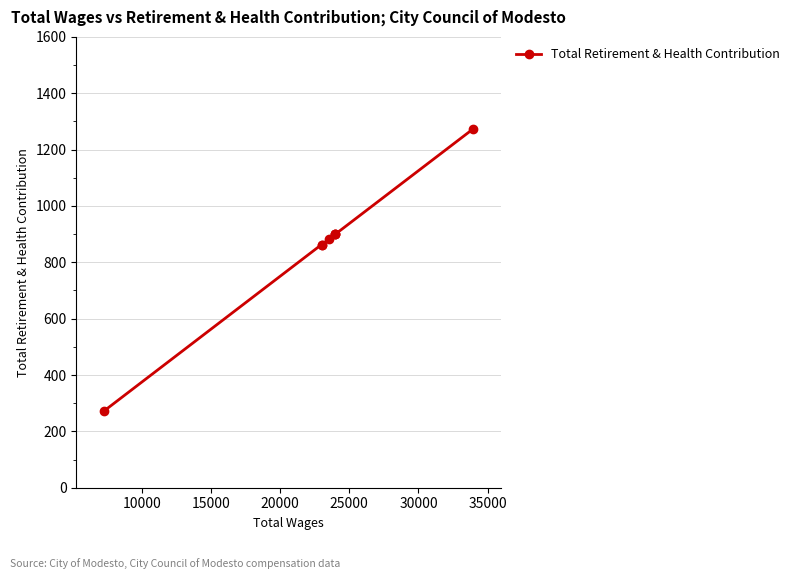

What is the minimum value shown in the chart?

272